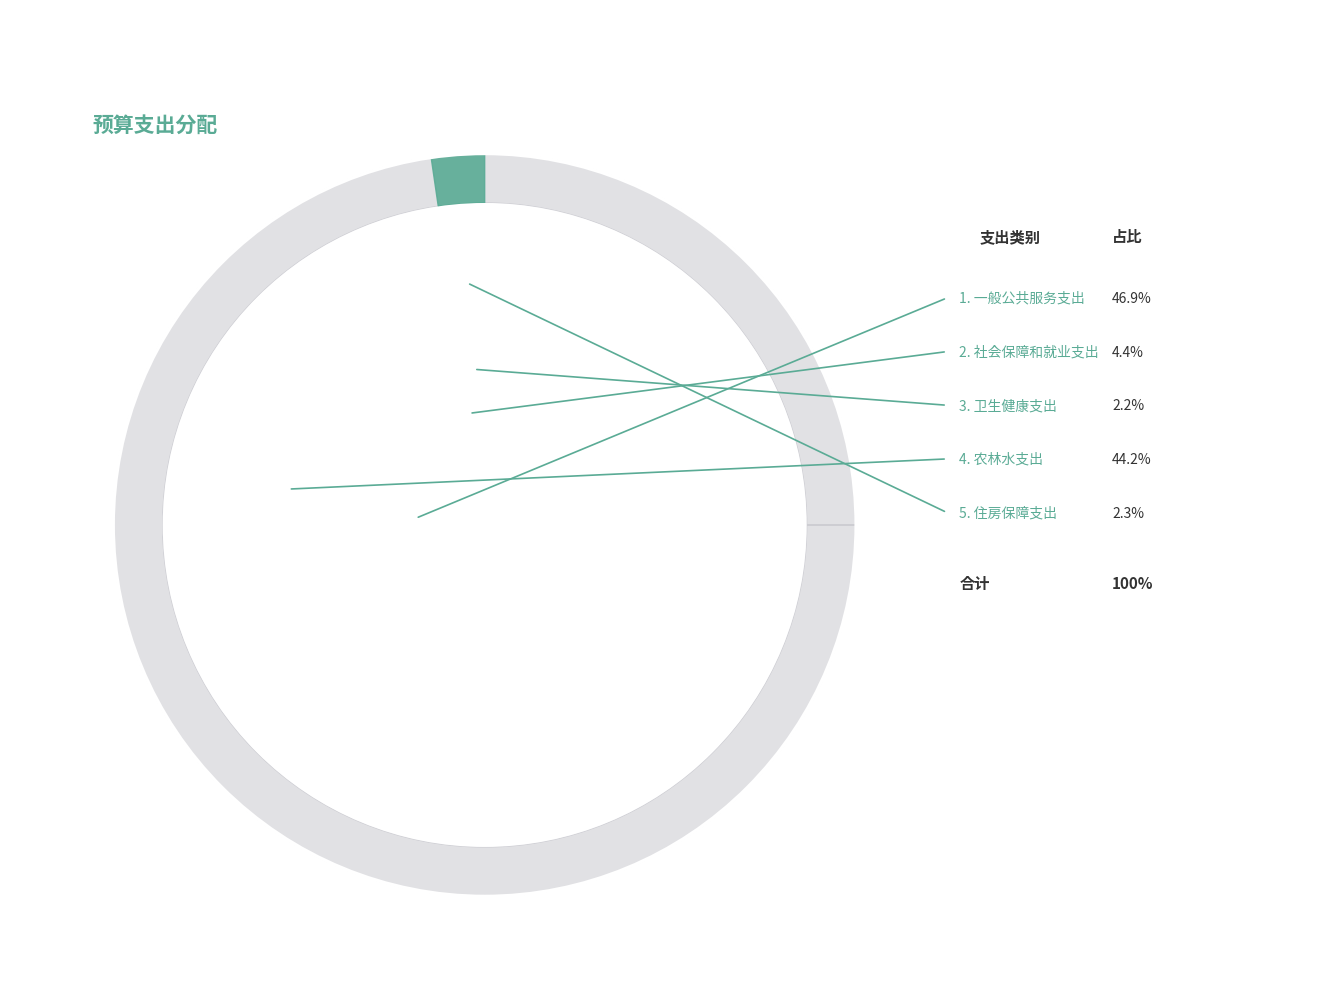

Is 卫生健康支出 the majority of the pie?

No